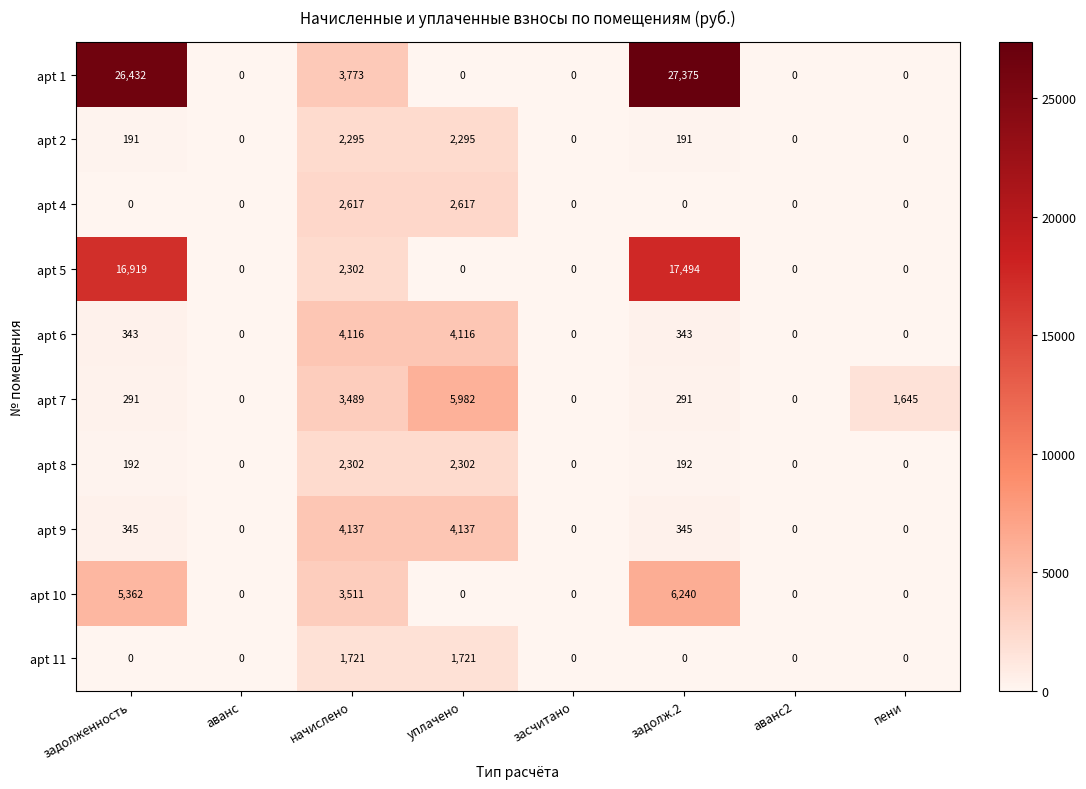

The value of apt 8 at пени is 0. True or false?

True